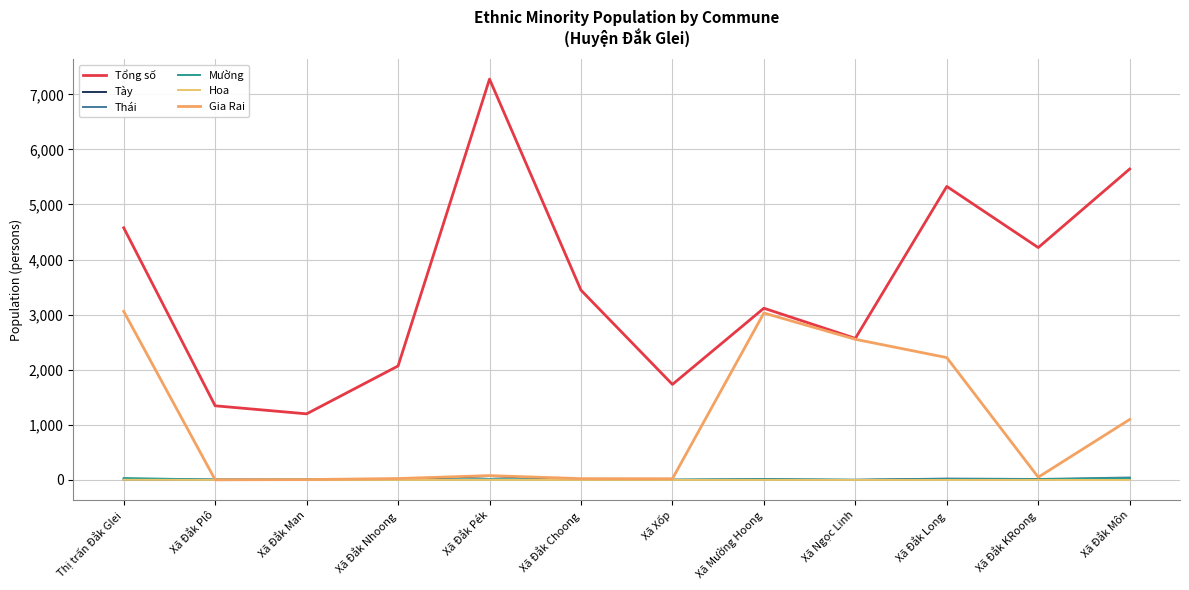

How many categories are shown in the chart?

12